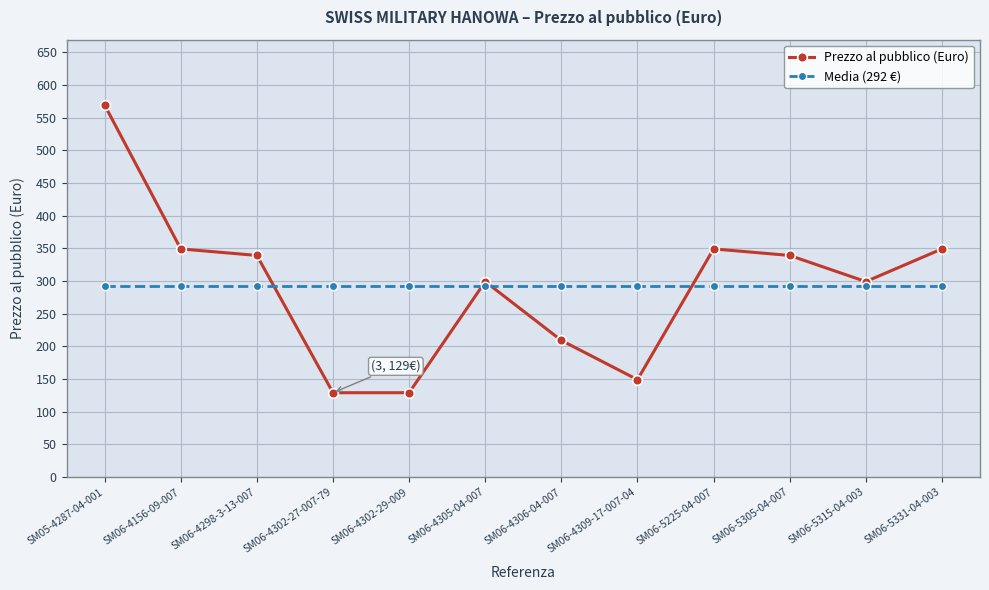

Rank the series at SM05-4287-04-001 from lowest to highest value.

Media (292 €), Prezzo al pubblico (Euro)